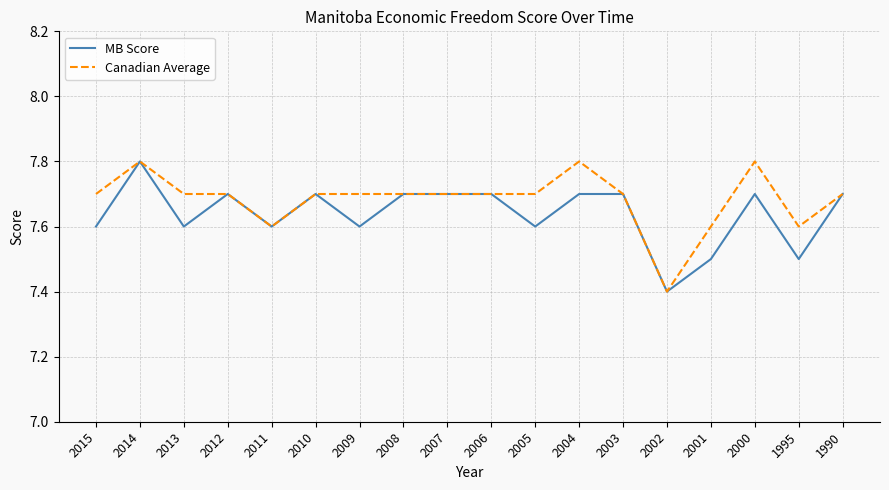

Rank the series at 2000 from highest to lowest value.

Canadian Average, MB Score